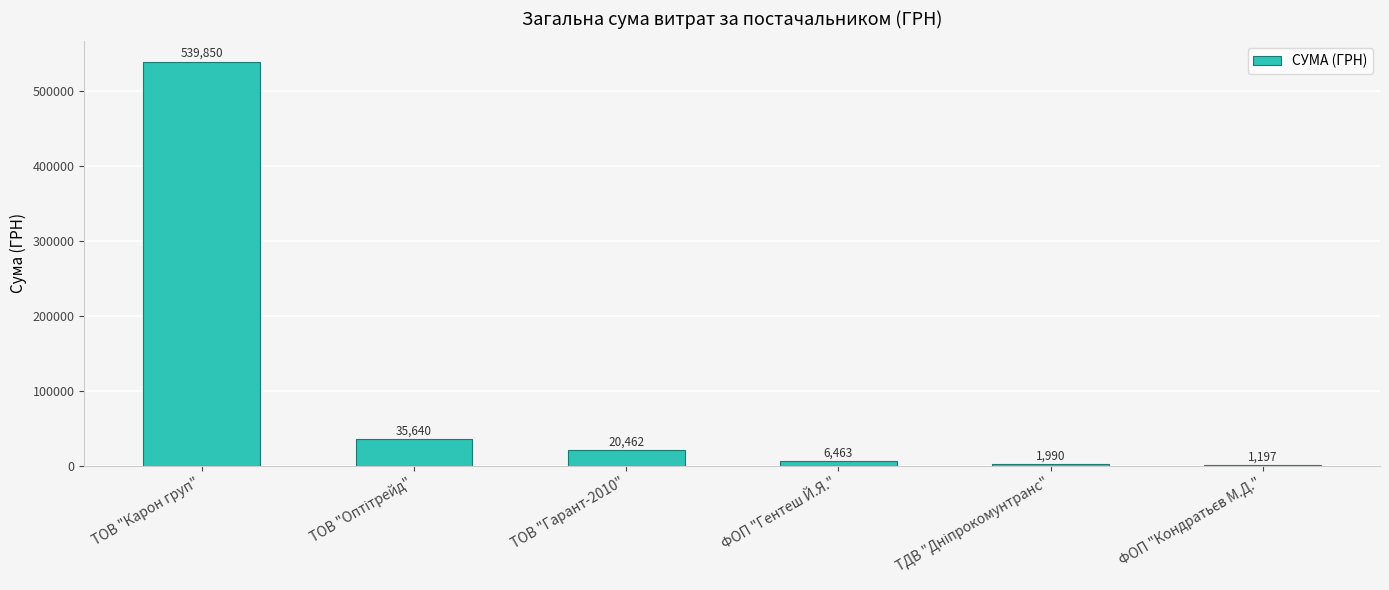

What is the ratio of the value at ФОП "Гентеш Й.Я." to the value at ТОВ "Гарант-2010"?

0.3